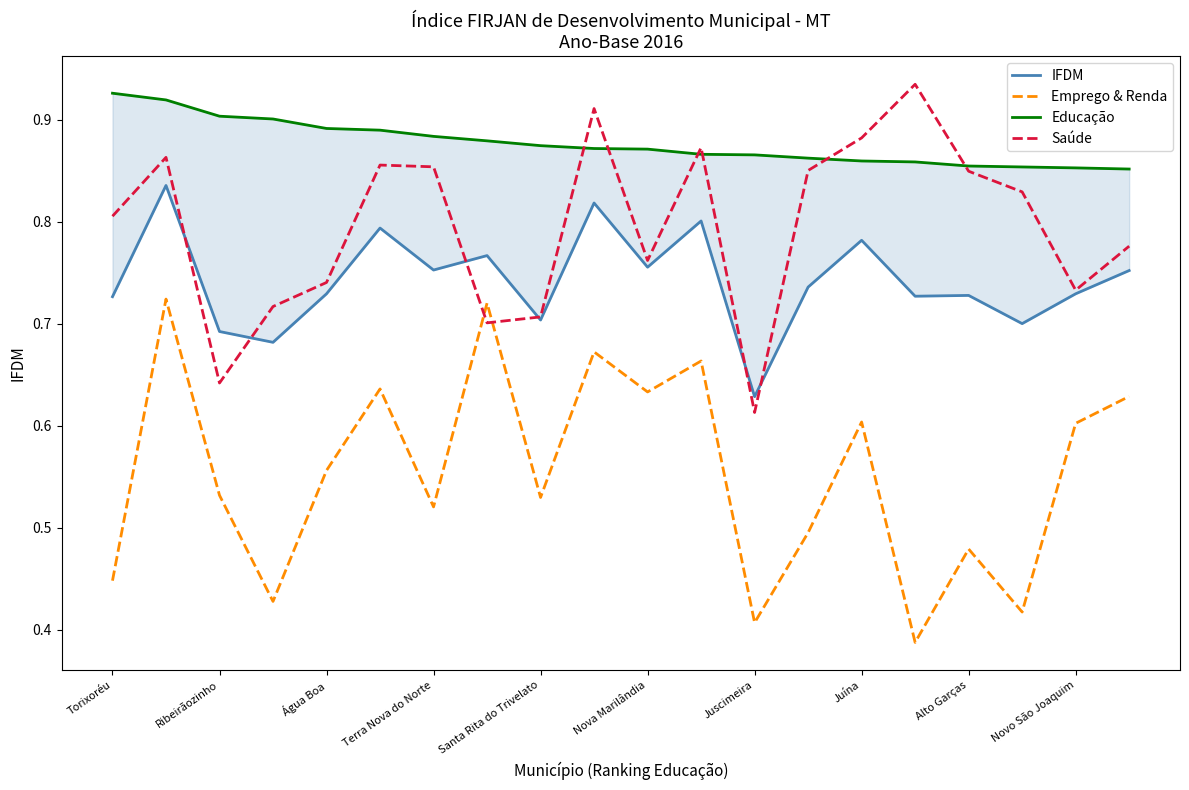

Rank the series by their average value, from lowest to highest.

Emprego & Renda, IFDM, Saúde, Educação